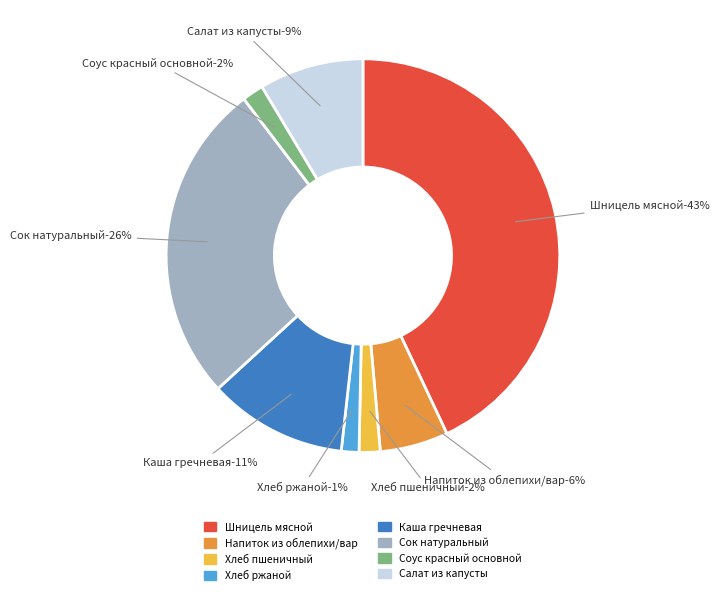

Is there a majority slice in this chart?

No